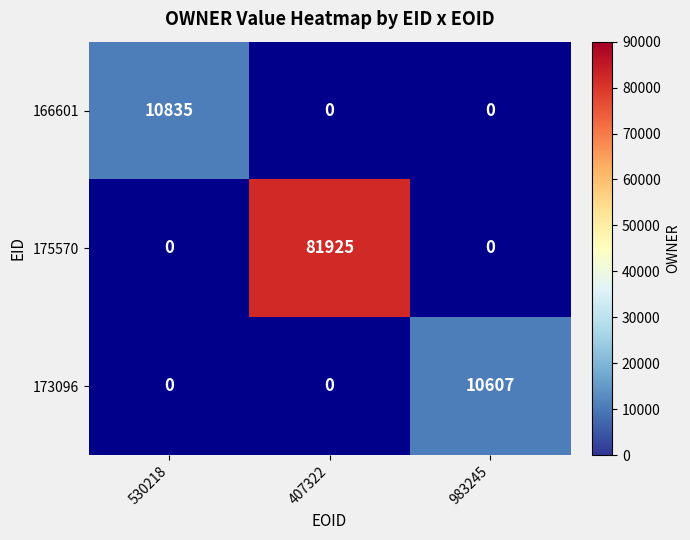

Is it true that 166601 equals 10835 at 530218?

True